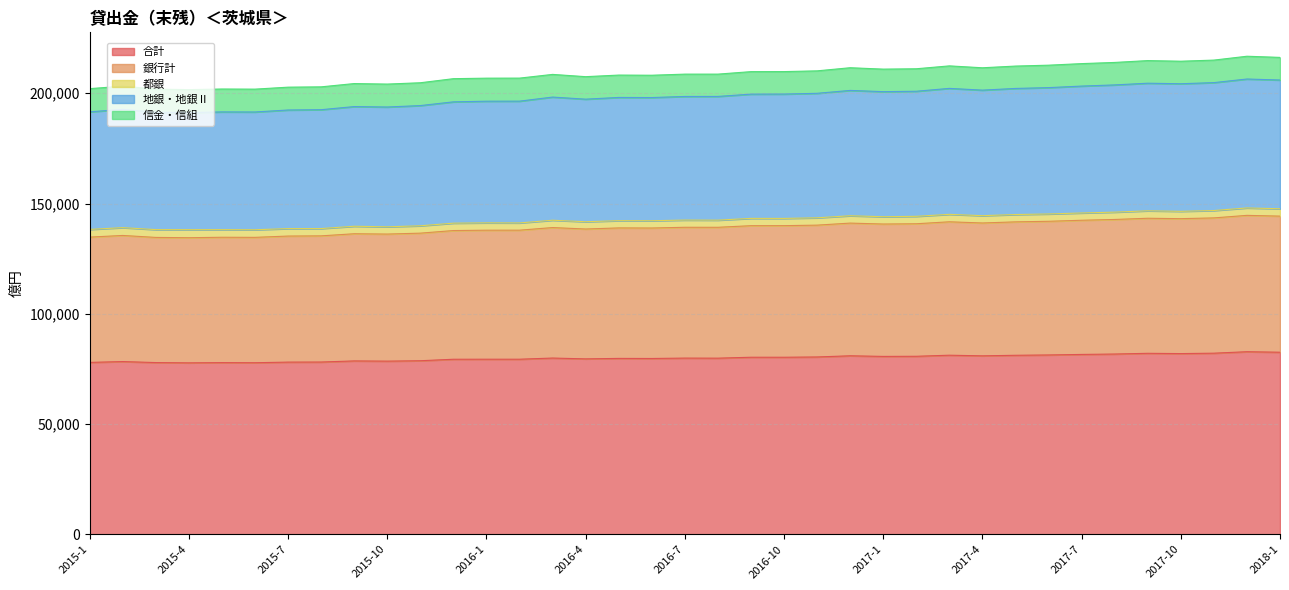

List the labels in order of 地銀・地銀Ⅱ value, smallest first.

2015-4, 2015-3, 2015-6, 2015-5, 2015-1, 2015-7, 2015-8, 2015-2, 2015-10, 2015-9, 2015-11, 2015-12, 2016-1, 2016-2, 2016-4, 2016-6, 2016-5, 2016-3, 2016-8, 2016-7, 2016-9, 2016-10, 2016-11, 2017-1, 2017-2, 2016-12, 2017-4, 2017-5, 2017-3, 2017-6, 2017-7, 2017-8, 2017-10, 2017-9, 2017-11, 2018-1, 2017-12